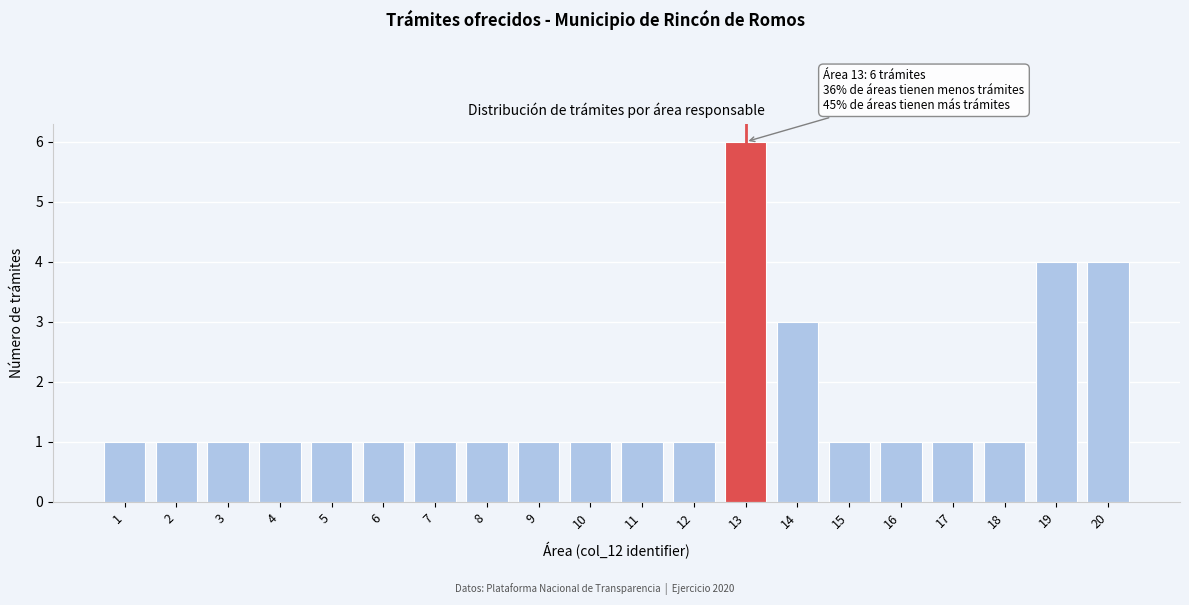

Reading left to right, transcribe all the data shown in this chart.

1=1	2=1	3=1	4=1	5=1	6=1	7=1	8=1	9=1	10=1	11=1	12=1	13=6	14=3	15=1	16=1	17=1	18=1	19=4	20=4